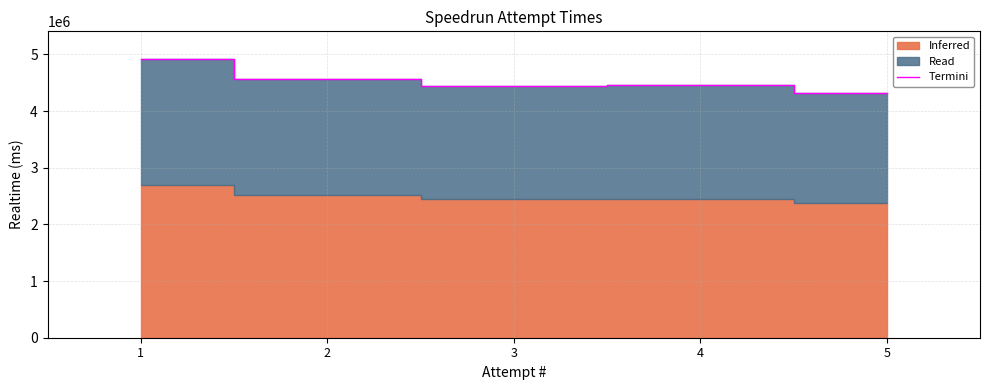

Which has a higher value, 3 or 2?

2